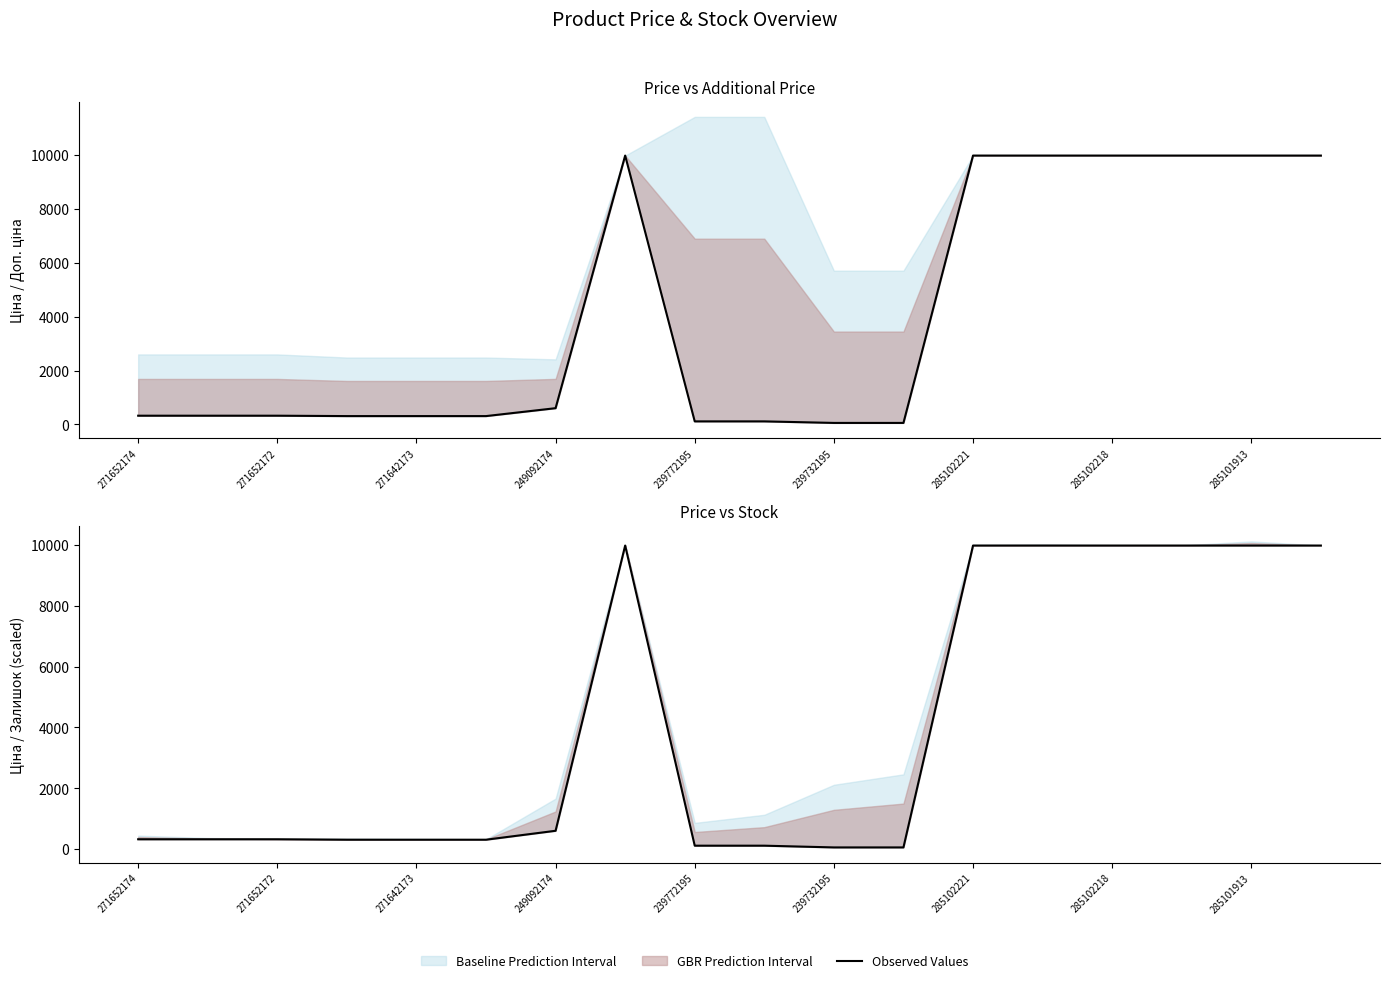

The chart shows a value of 57.0 at 239732195. True or false?

True